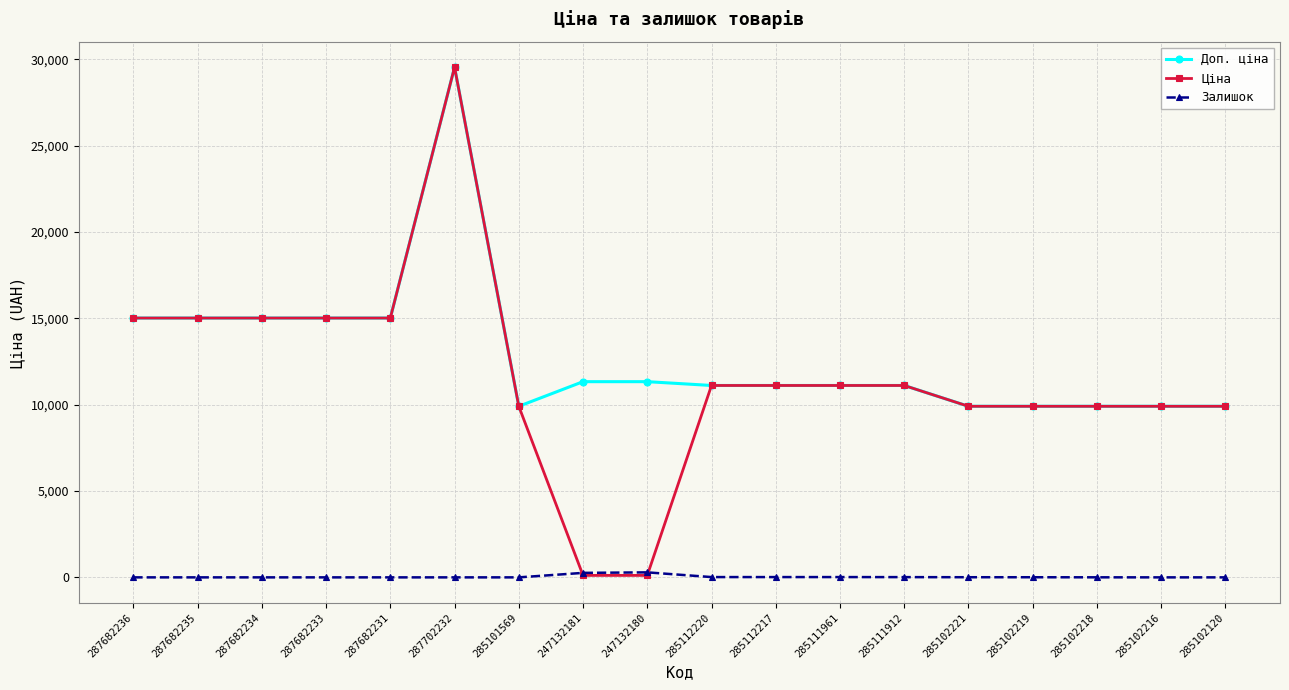

True or false: Залишок and Доп. ціна intersect in this chart.

False